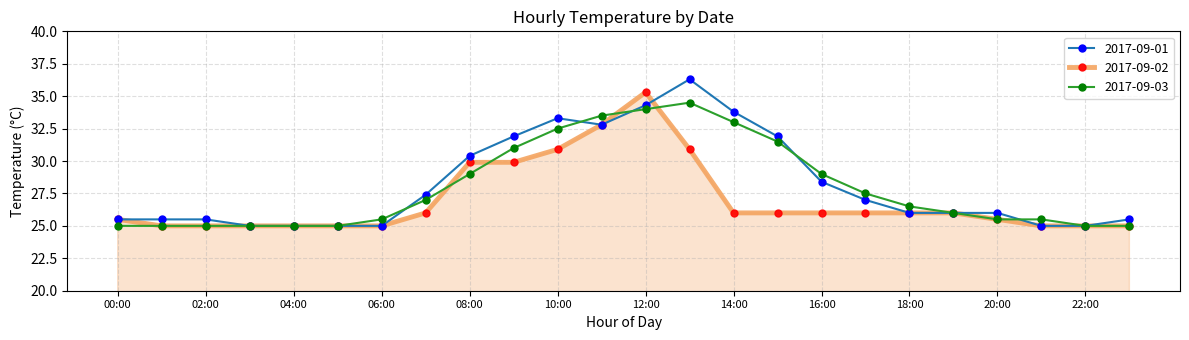

True or false: 2017-09-01 has more than 0 interior local peaks.

True